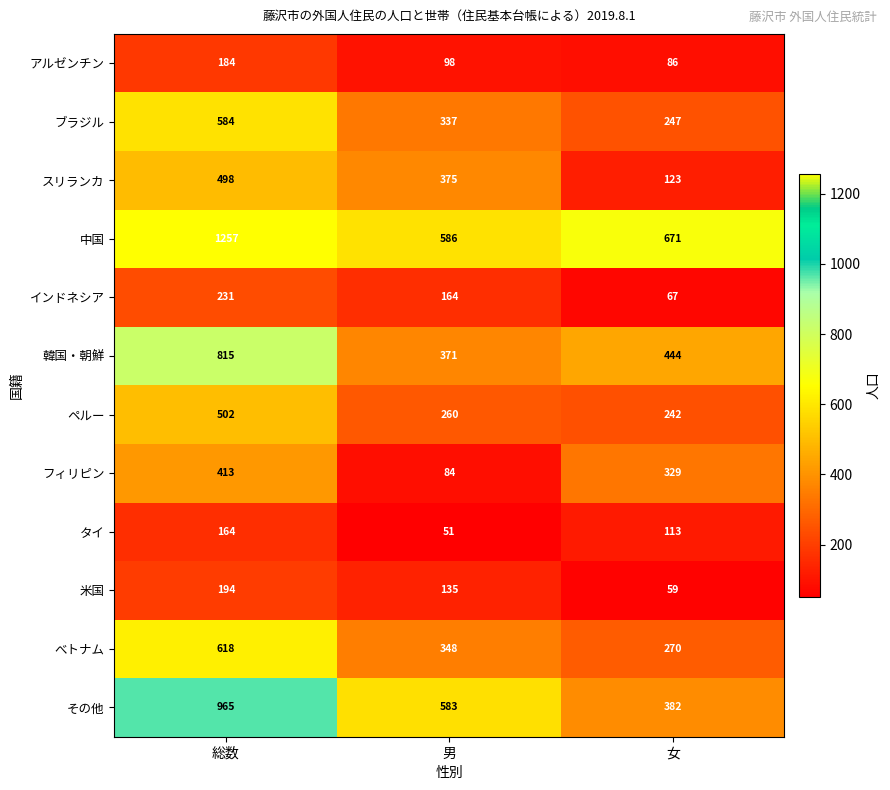

Count the 米国 values in the range 59 to 194.

3